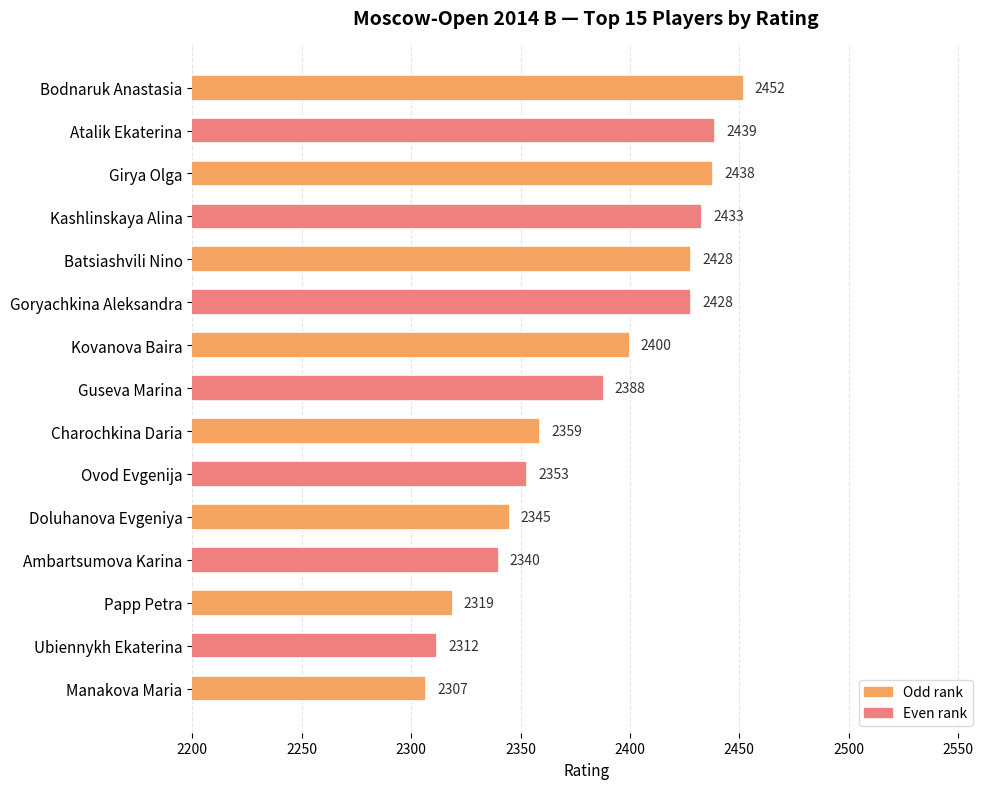

At which category does the chart reach its minimum across all series?

Manakova Maria